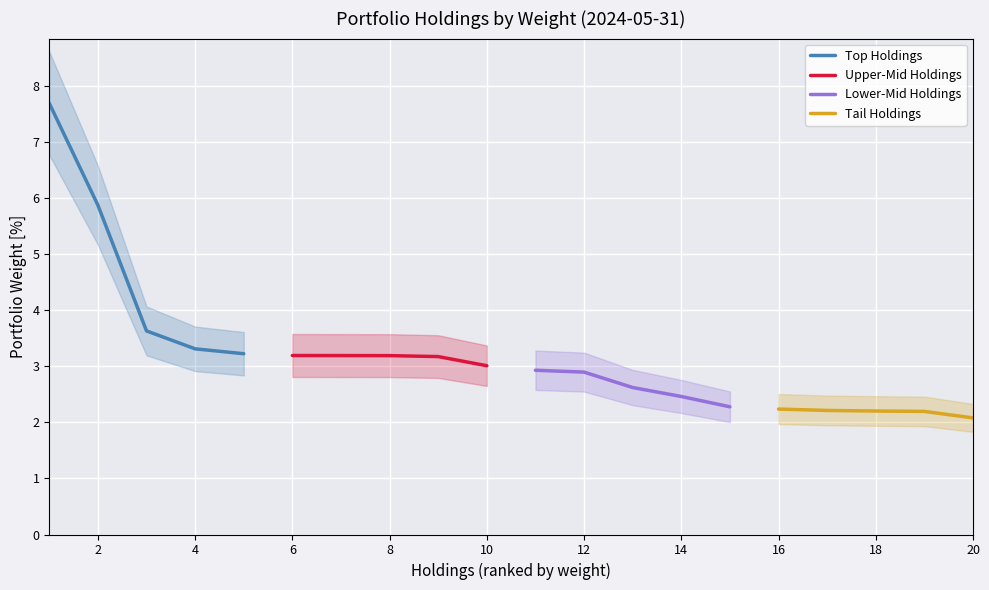

The Tail Holdings series shows 2.1 at 20. True or false?

True